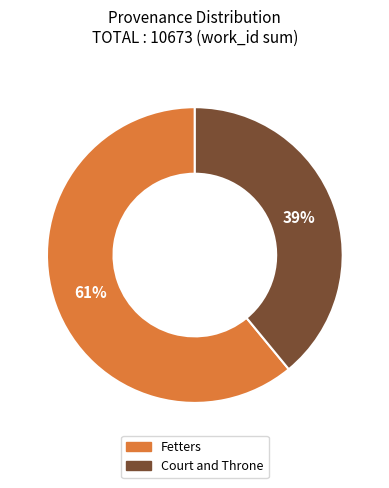

What percentage is the Court and Throne slice, to the nearest percent?

39%